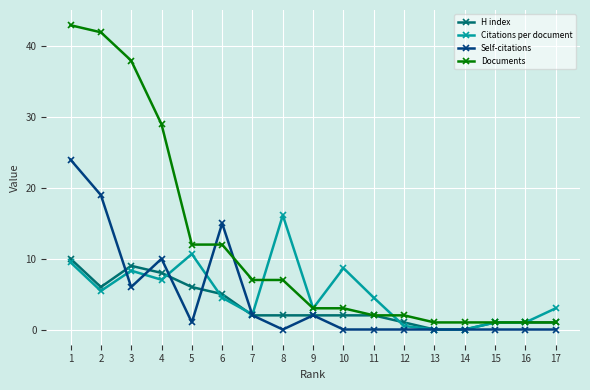

At which label is Documents closest to 22?

4